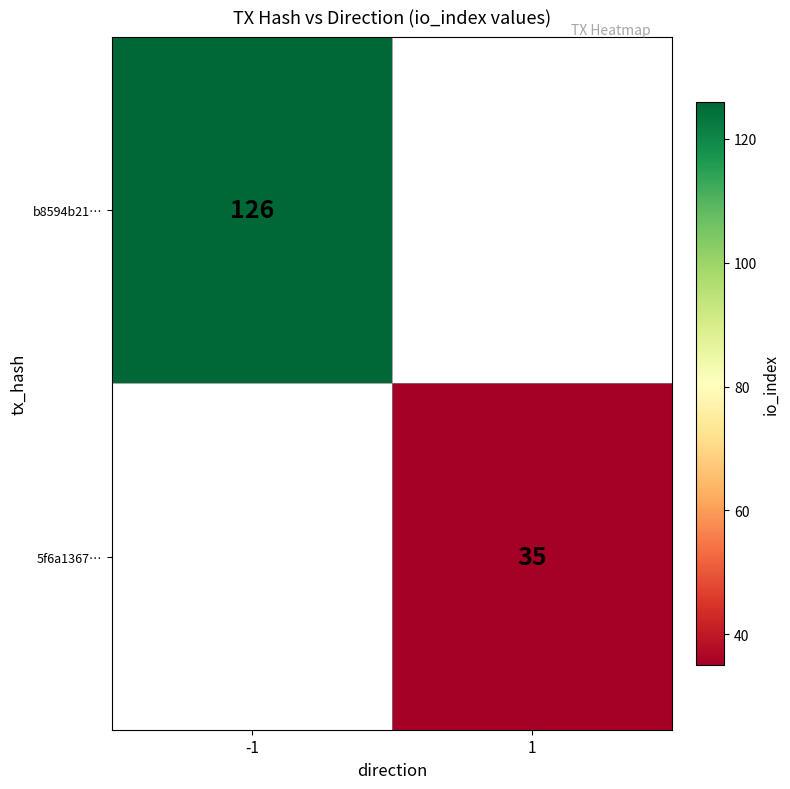

True or false: b8594b21… has a value of 61 at -1.

False